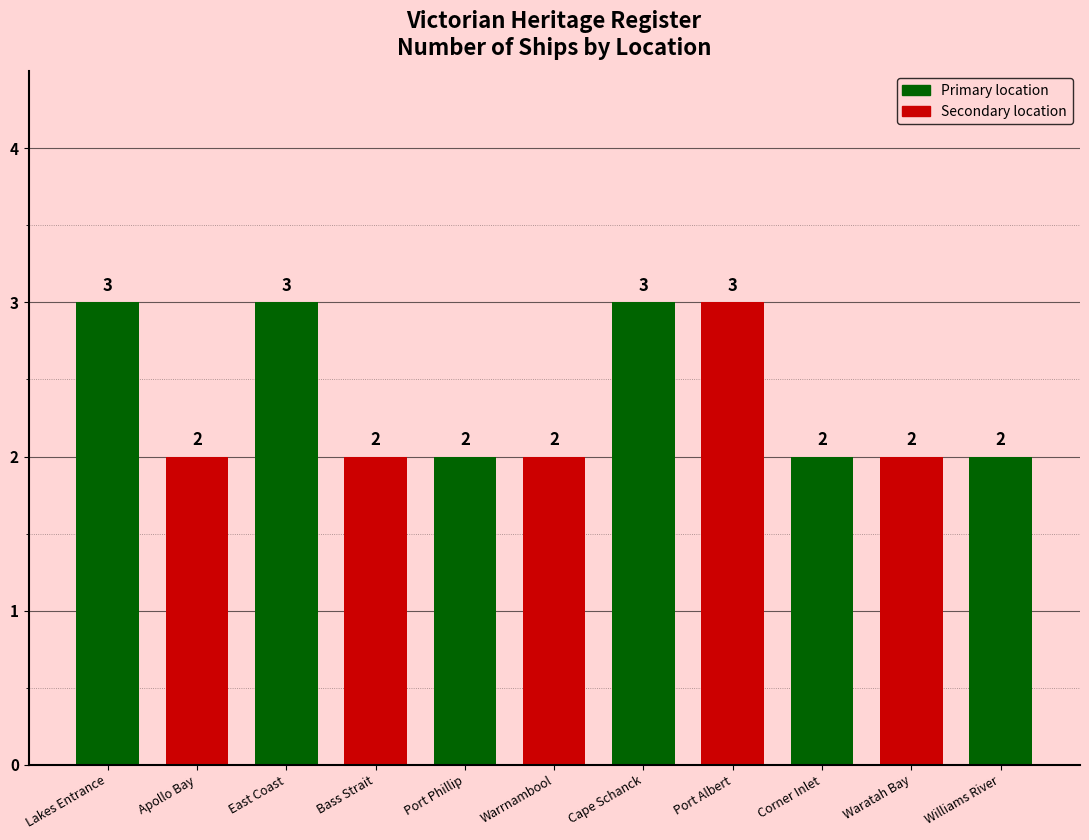

What is the value of the 7th bar from the left?

3